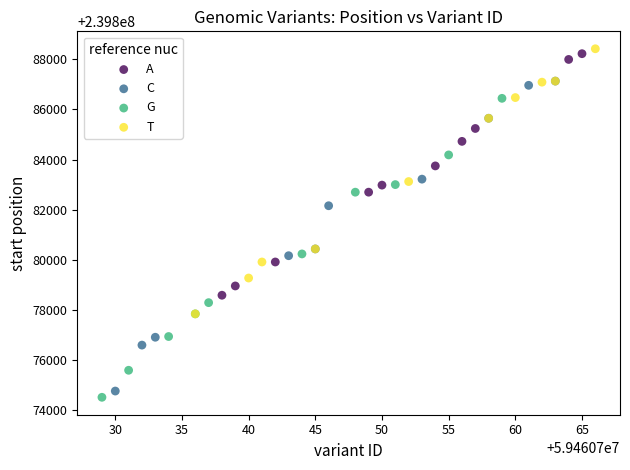

Which series has the widest spread of Y values?

C